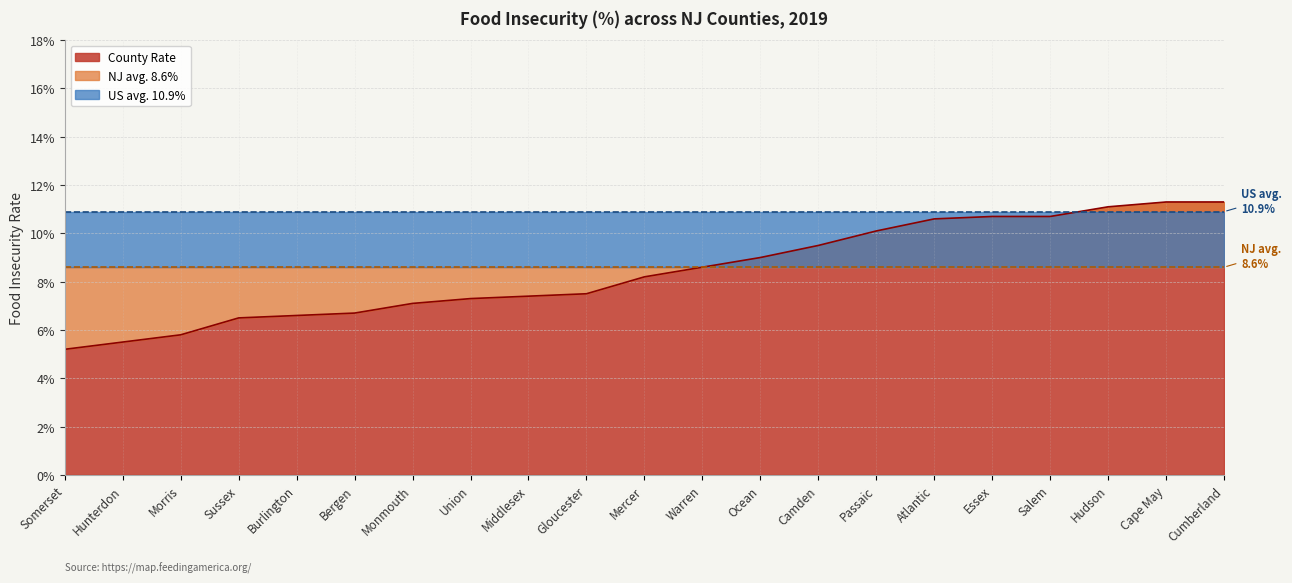

At which label does US avg. 10.9% reach its minimum?

Somerset